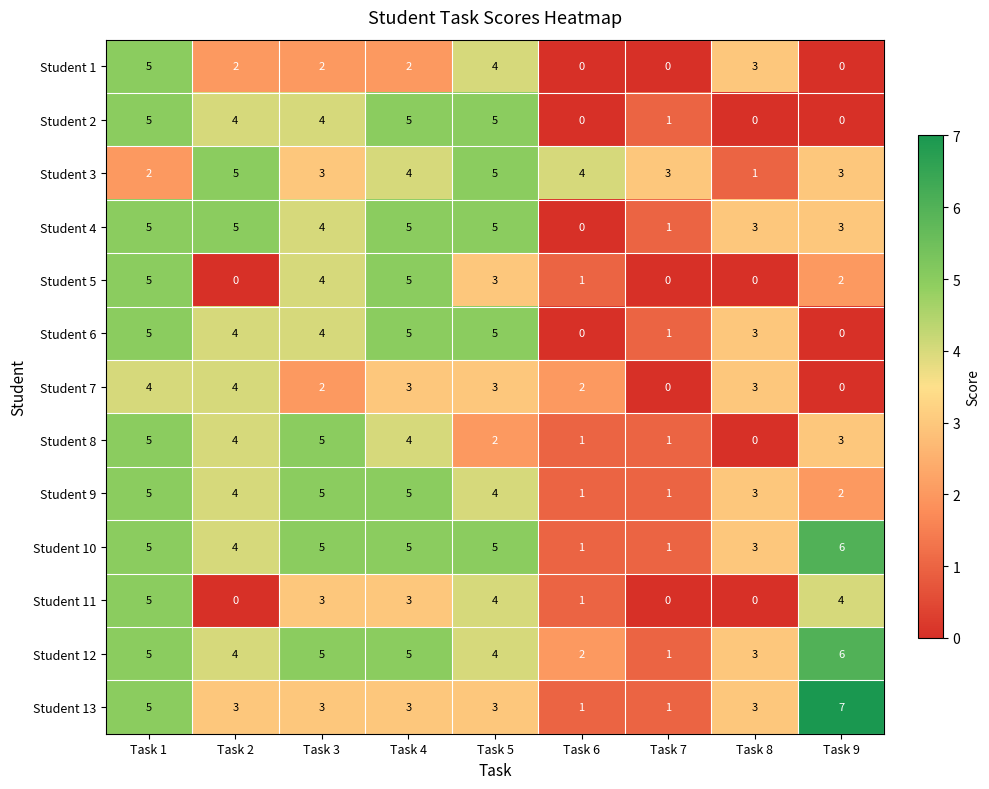

Between Task 2 and Task 4, which series saw the biggest shift?

Student 5